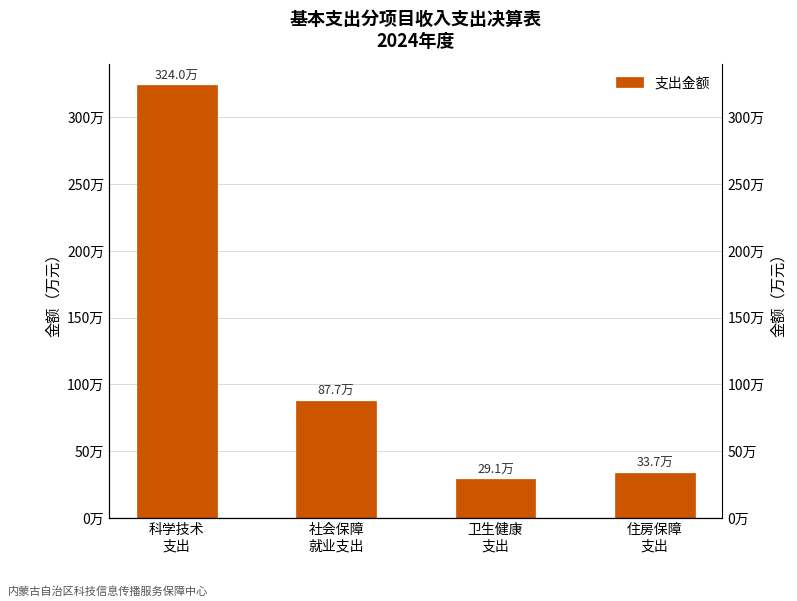

At which category does the chart reach its peak across all series?

科学技术
支出